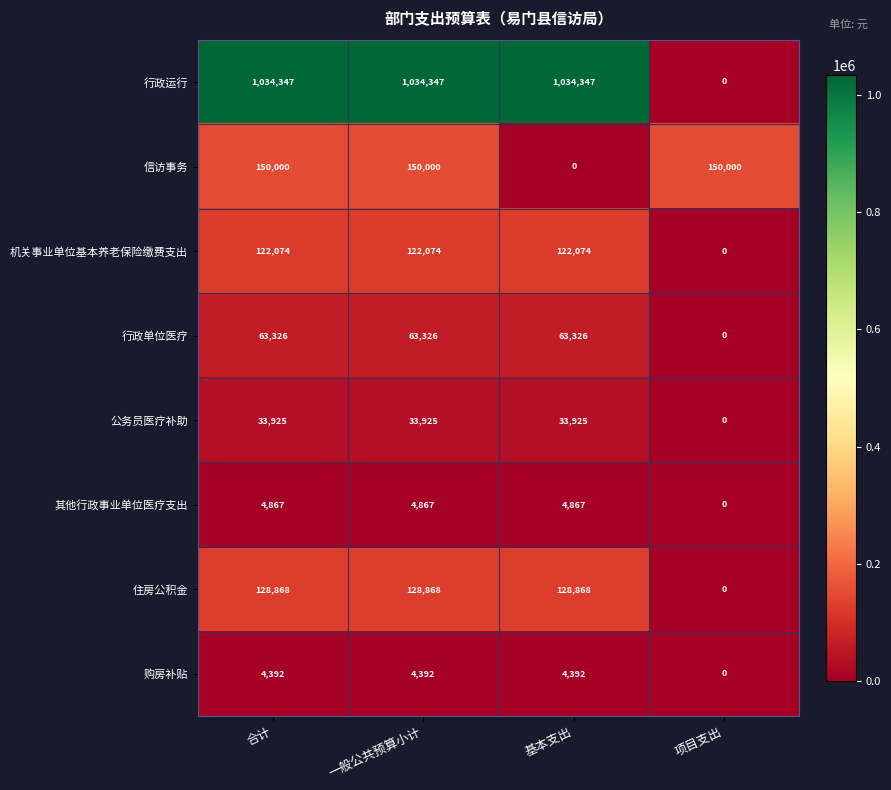

Between 一般公共预算小计 and 基本支出, which series saw the biggest shift?

信访事务